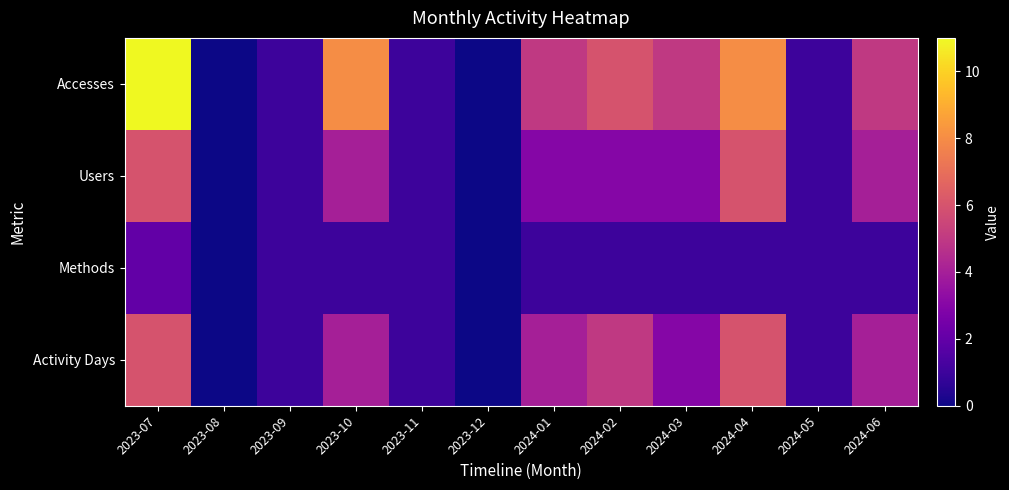

Count the number of categories in the chart.

12